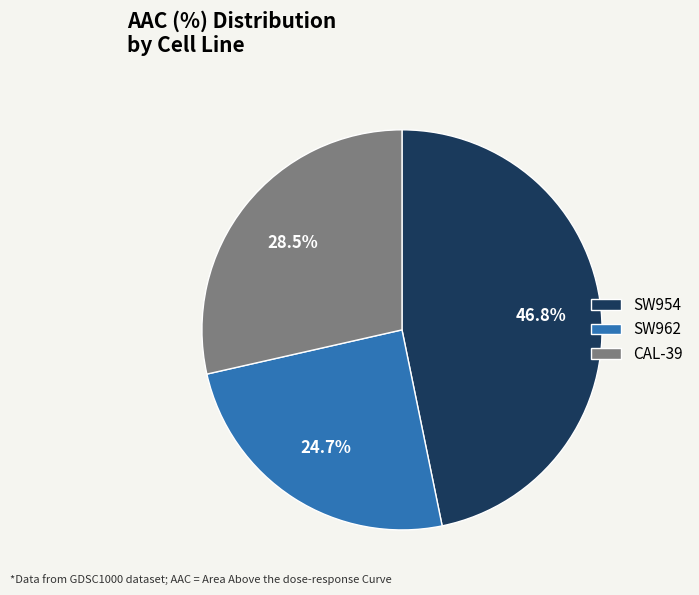

Between SW954 and SW962, which is larger?

SW954